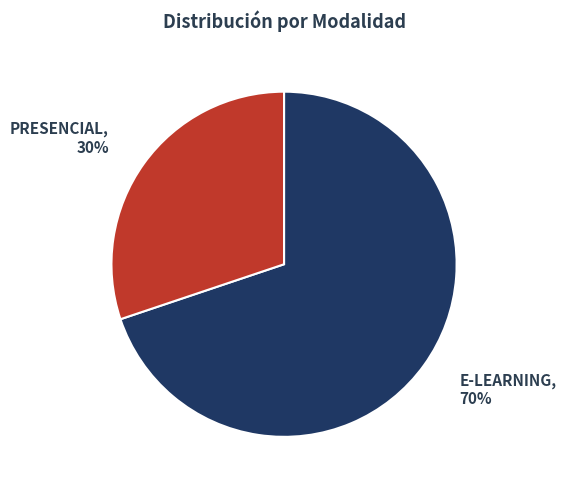

Which slice is the smallest?

PRESENCIAL